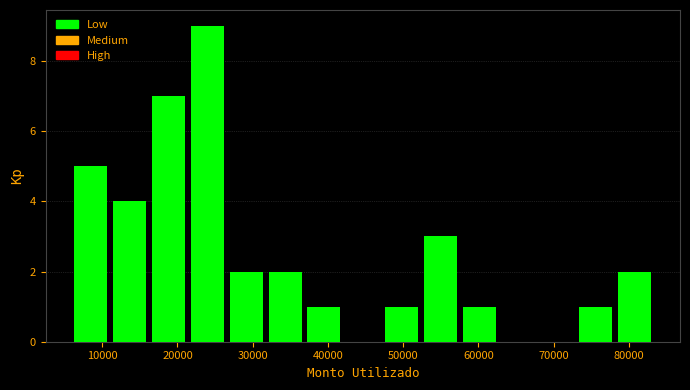

What is the height of the bar covering 27000 to 32000 on the x-axis? Neither the bar edges nor the heights are printed on the chart, so give them approximately, as read against the axes.

2